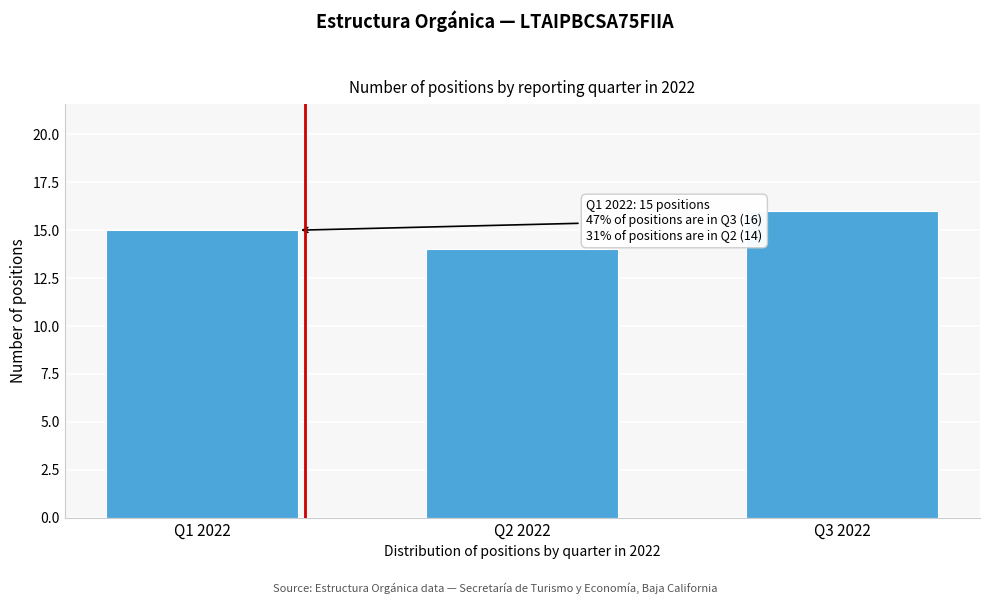

Reading right to left, what are all the values shown in this chart?

Q3 2022=16	Q2 2022=14	Q1 2022=15